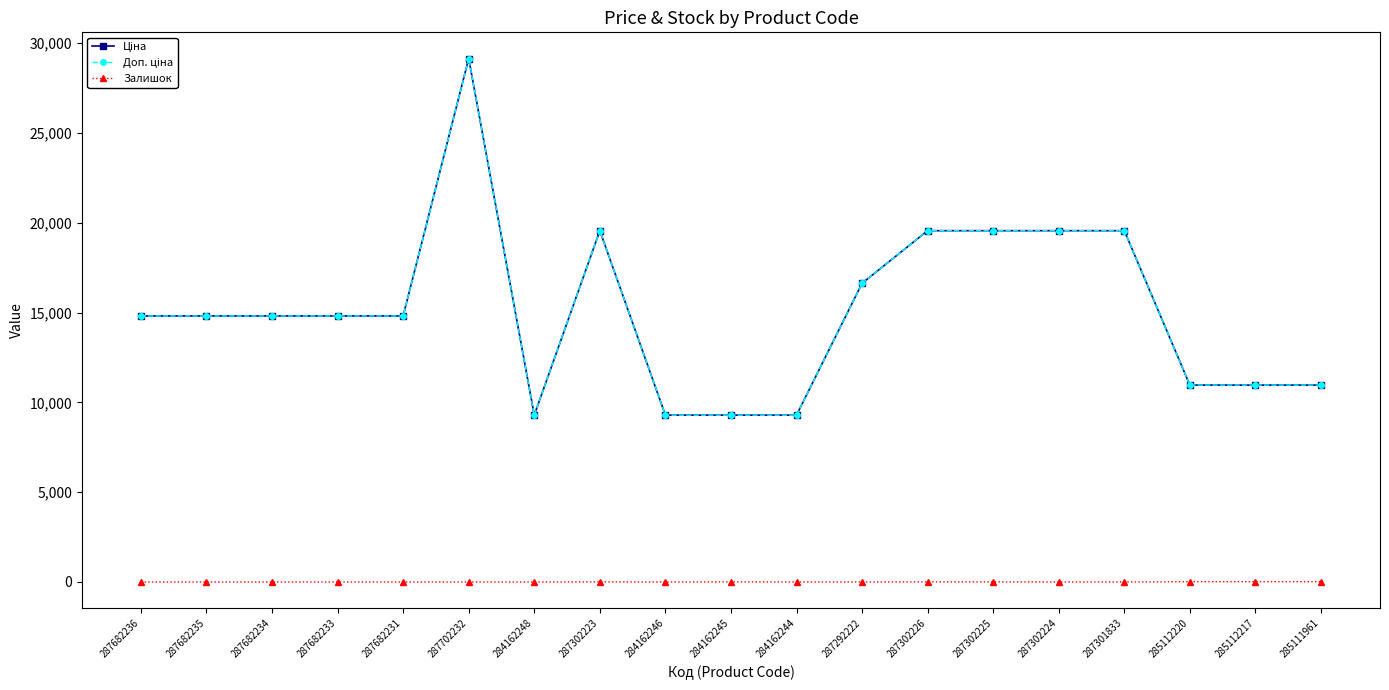

What are all the series names shown in the legend?

Ціна, Доп. ціна, Залишок